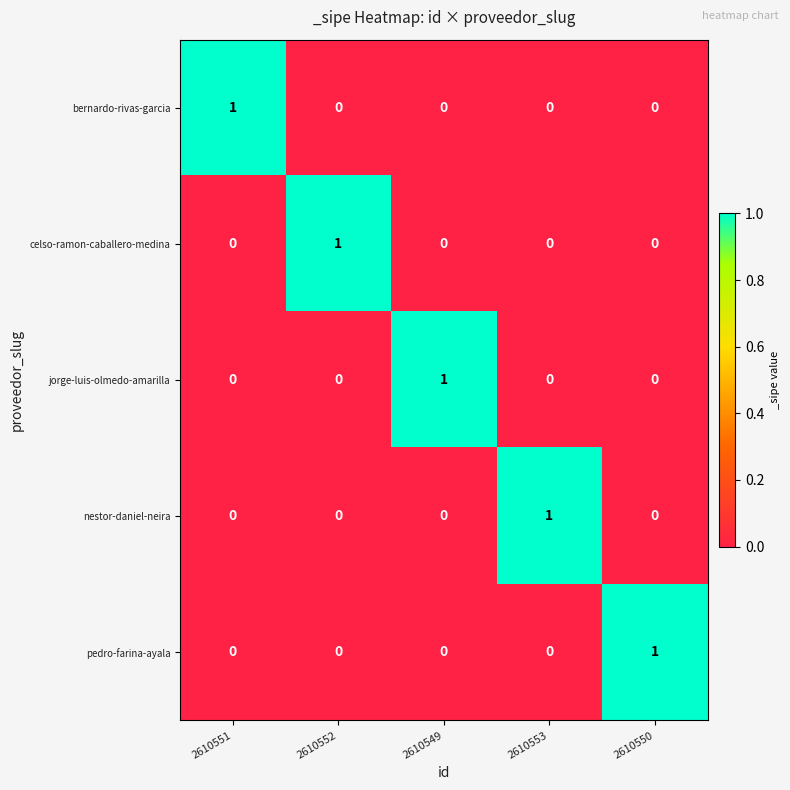

Count the number of data series in this chart.

5